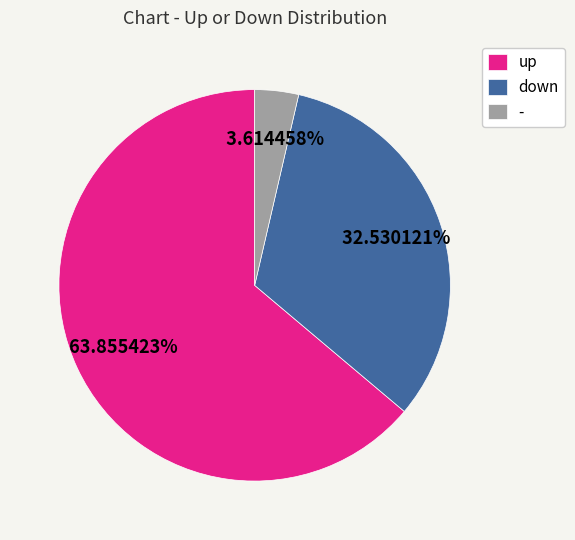

How much of the chart is everything except down?

67.5%